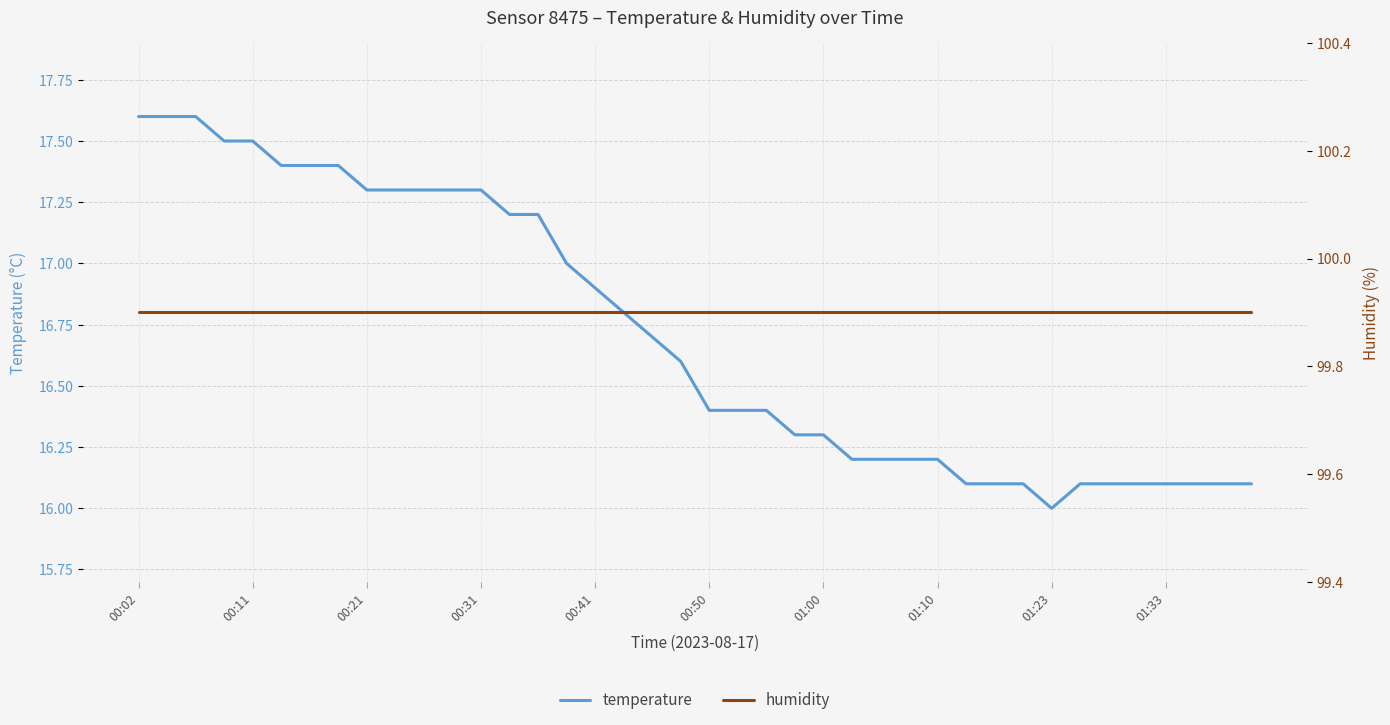

True or false: humidity and temperature cross at least once.

False